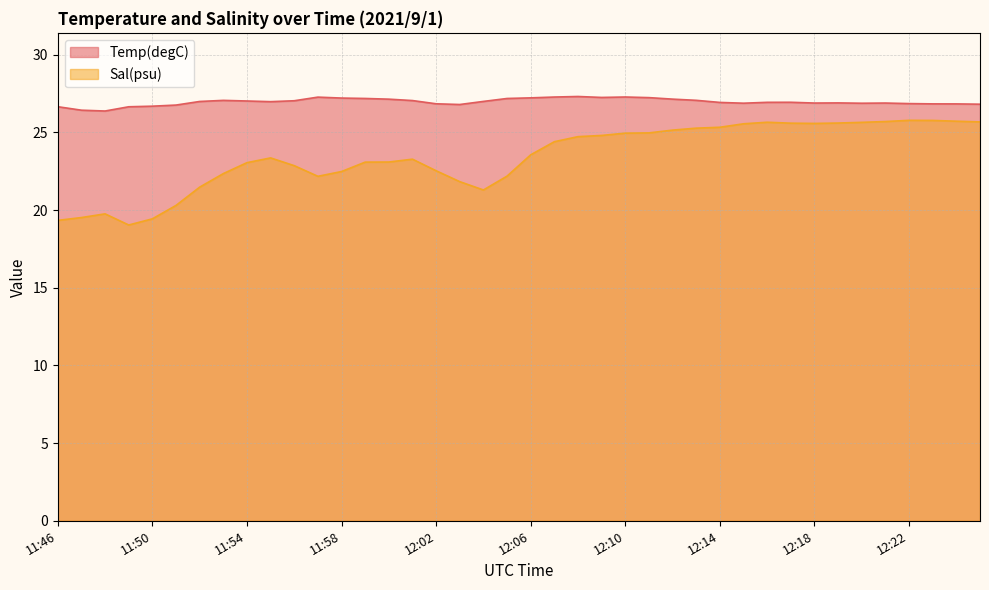

At which label does Temp(degC) reach its peak?

12:08